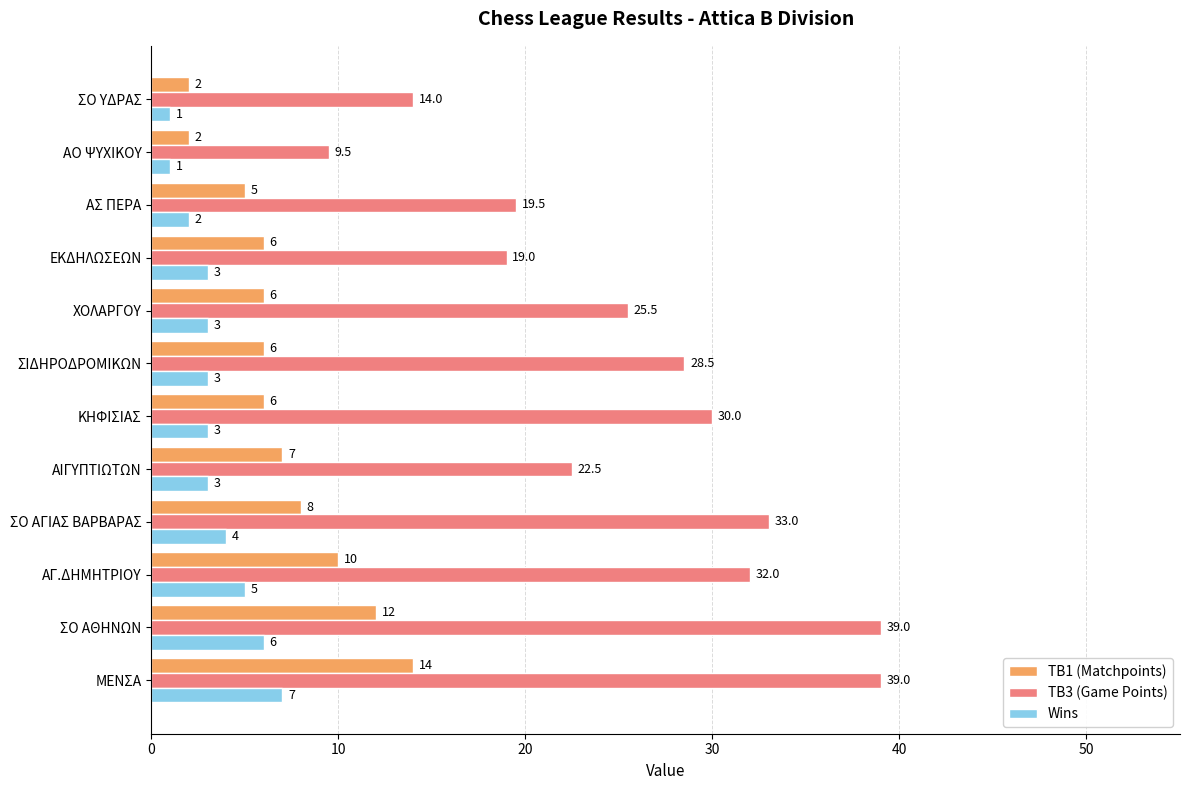

Between ΣΙΔΗΡΟΔΡΟΜΙΚΩΝ and ΑΣ ΠΕΡΑ, which series saw the biggest shift?

TB3 (Game Points)